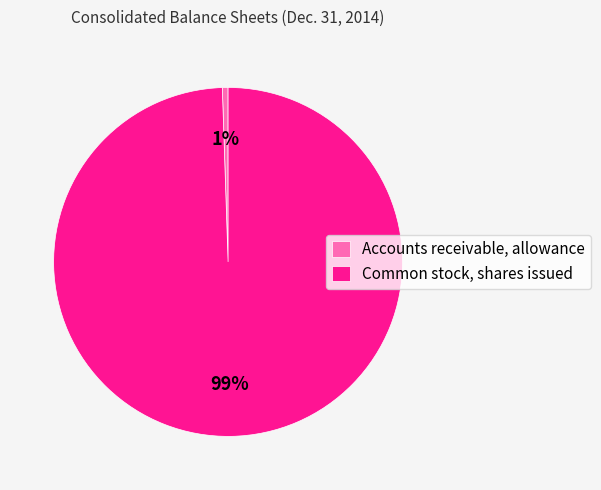

Does any single category account for the majority?

Yes